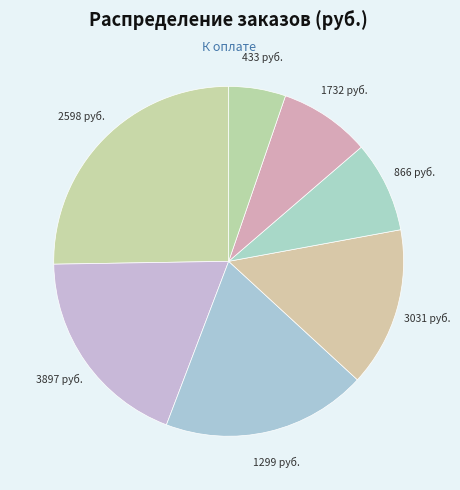

How many segments does this pie chart have?

7